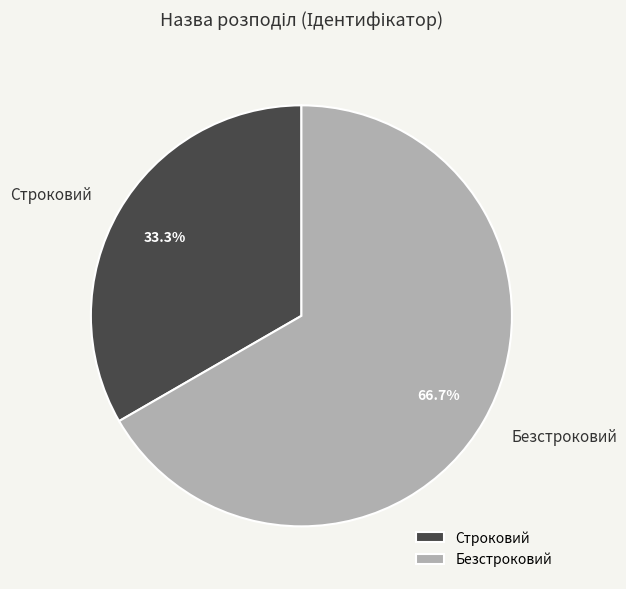

To the nearest percent, what is the average slice percentage?

50%